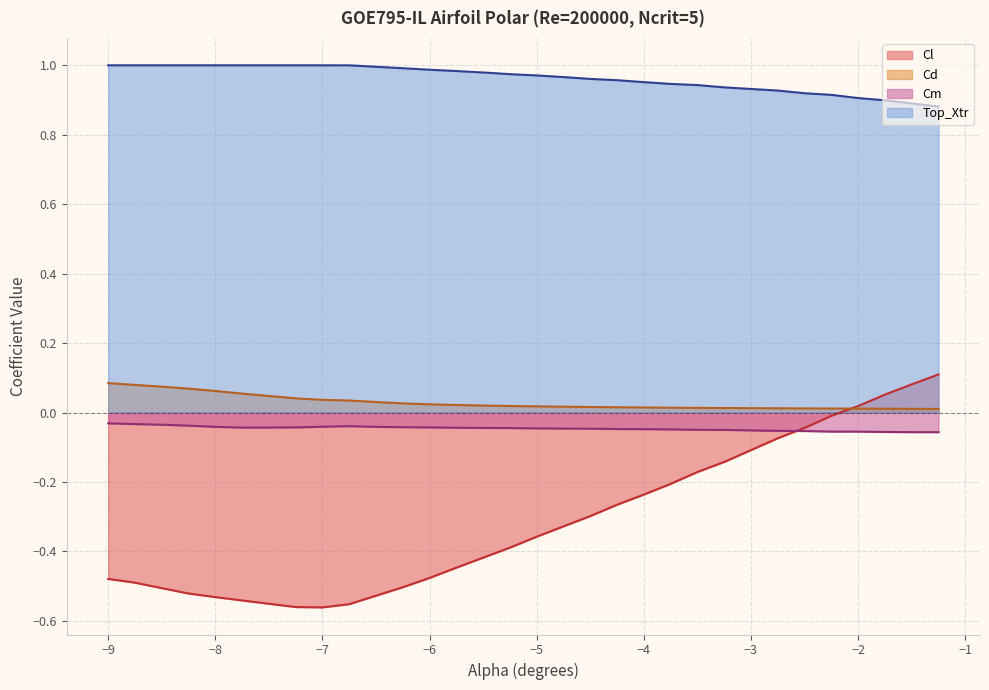

Which has a higher value, -9.0 or -1.75?

-1.75